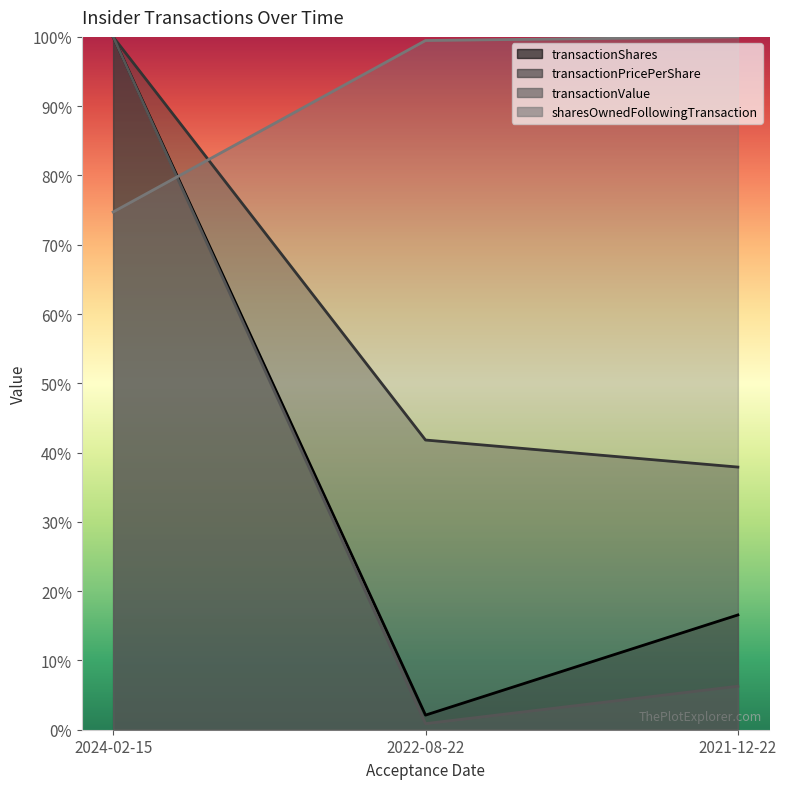

What position from the right is 2021-12-22?

1